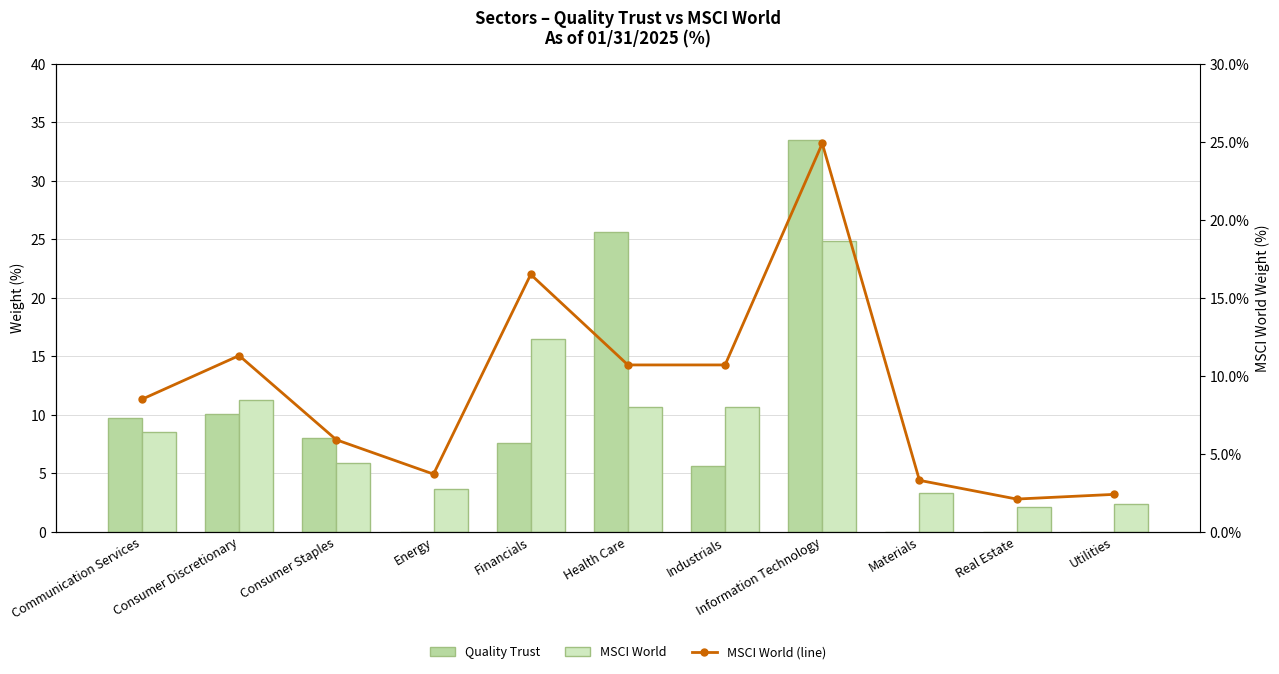

List the series in order of their peak value, lowest first.

MSCI World, MSCI World (line), Quality Trust